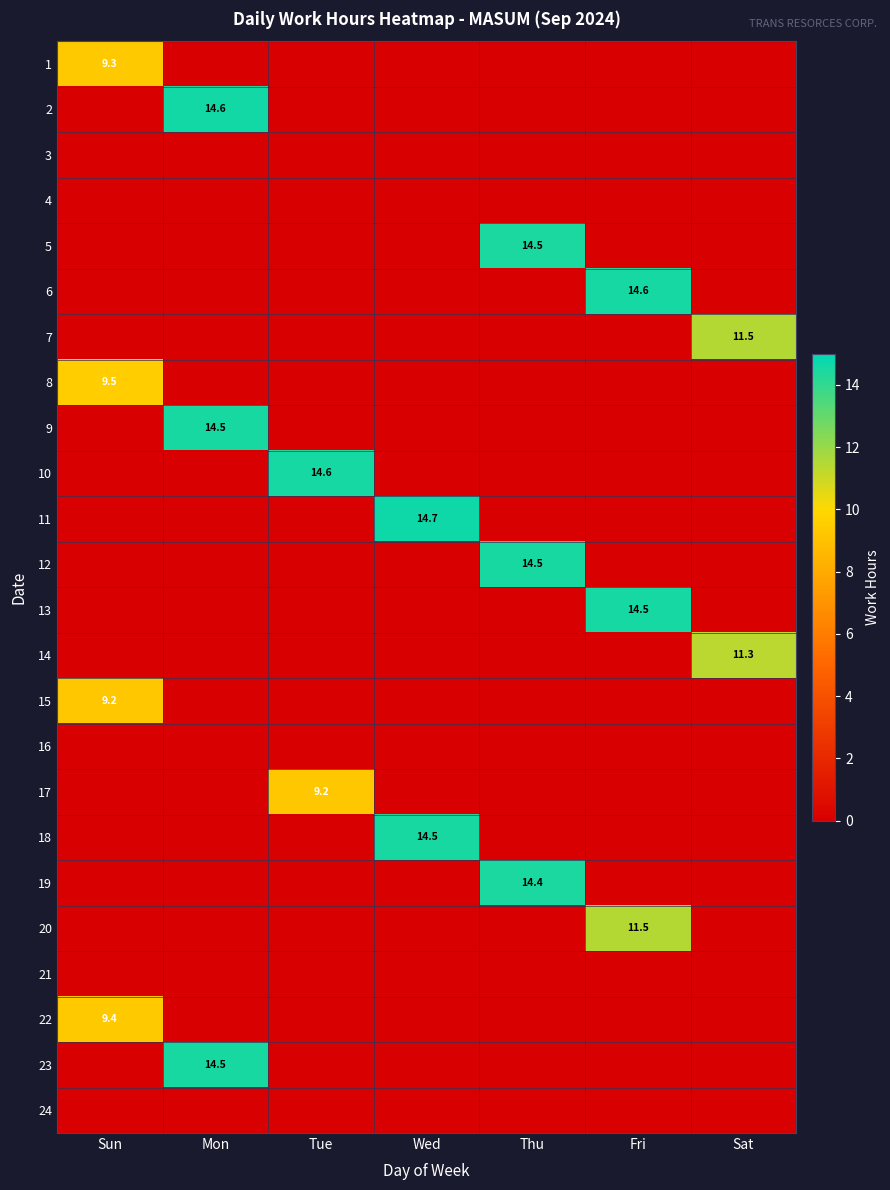

The value of 14 at Sat is 16.8. True or false?

False